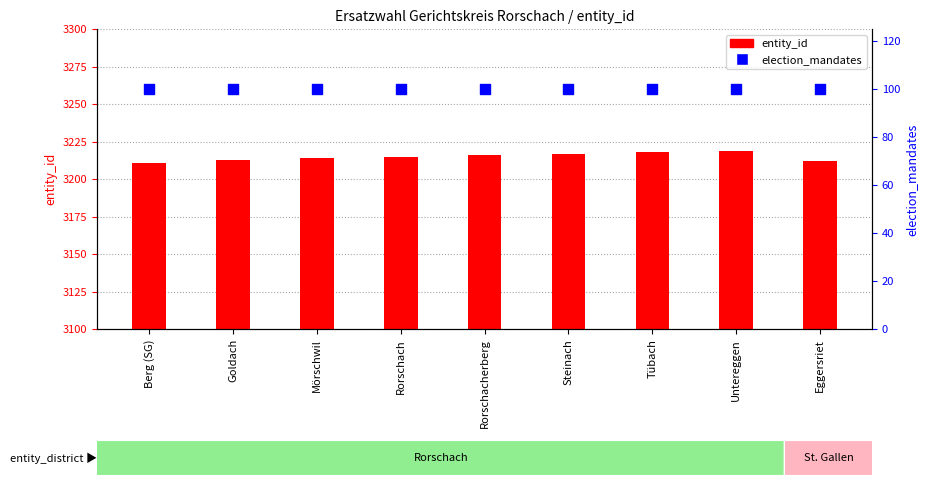

What is the total value across all series at Goldach?

3313